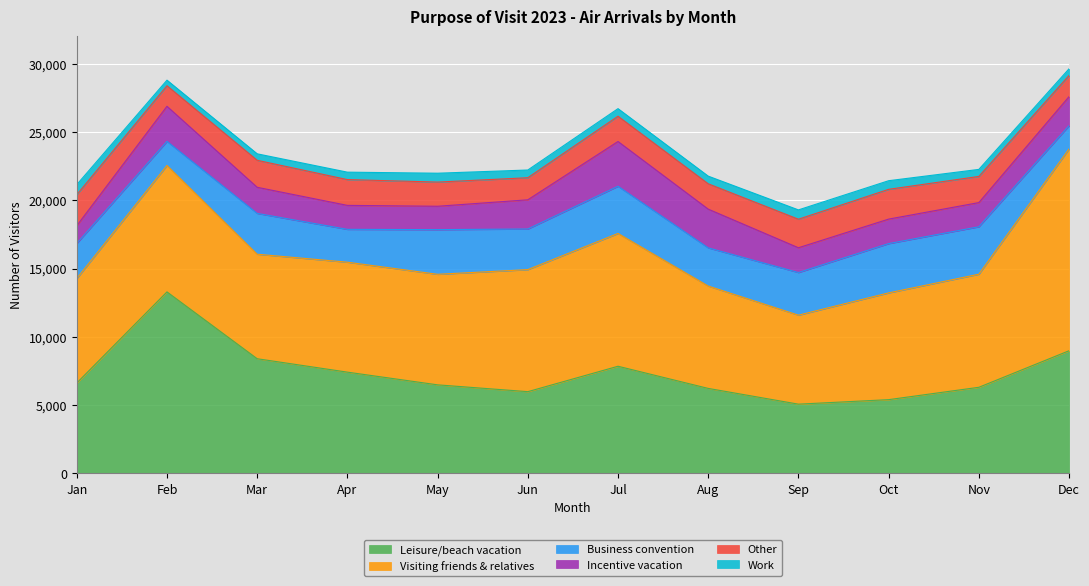

Rank the series by their maximum value, from lowest to highest.

Work, Other, Incentive vacation, Business convention, Leisure/beach vacation, Visiting friends & relatives